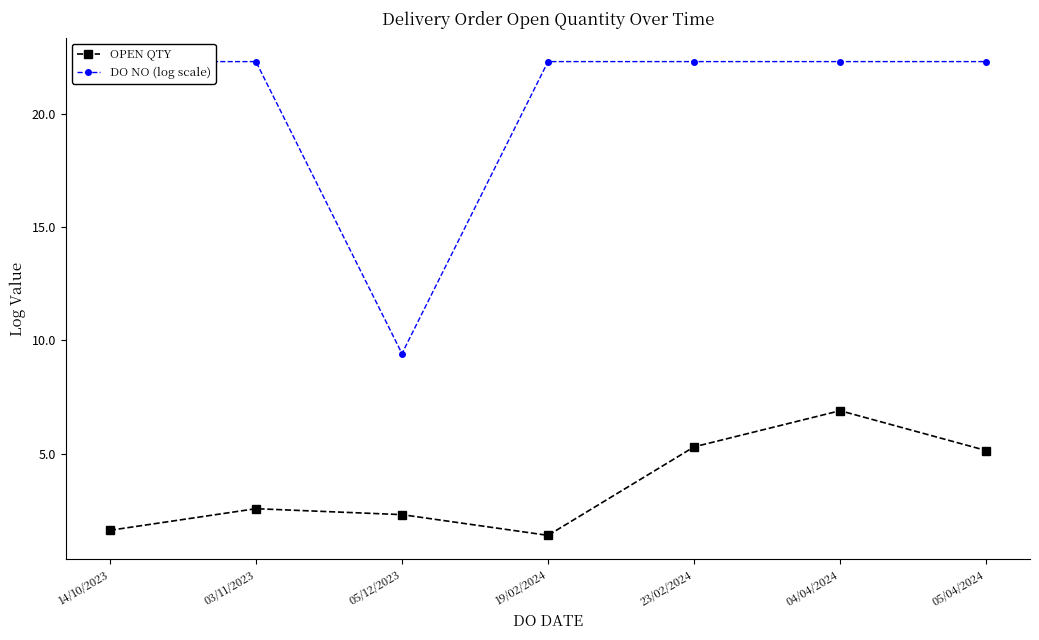

What is the value of the OPEN QTY point at the 1st from the left?

1.6